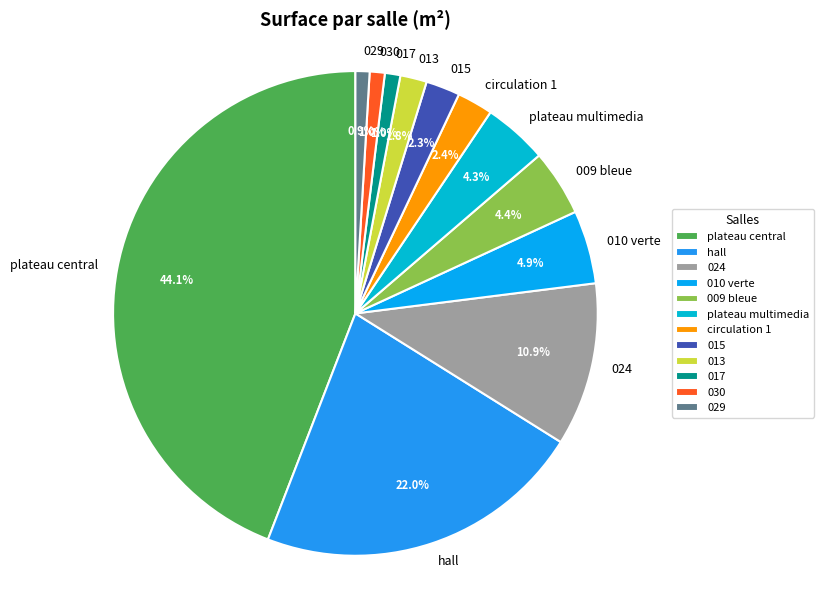

Which slice is the largest?

plateau central